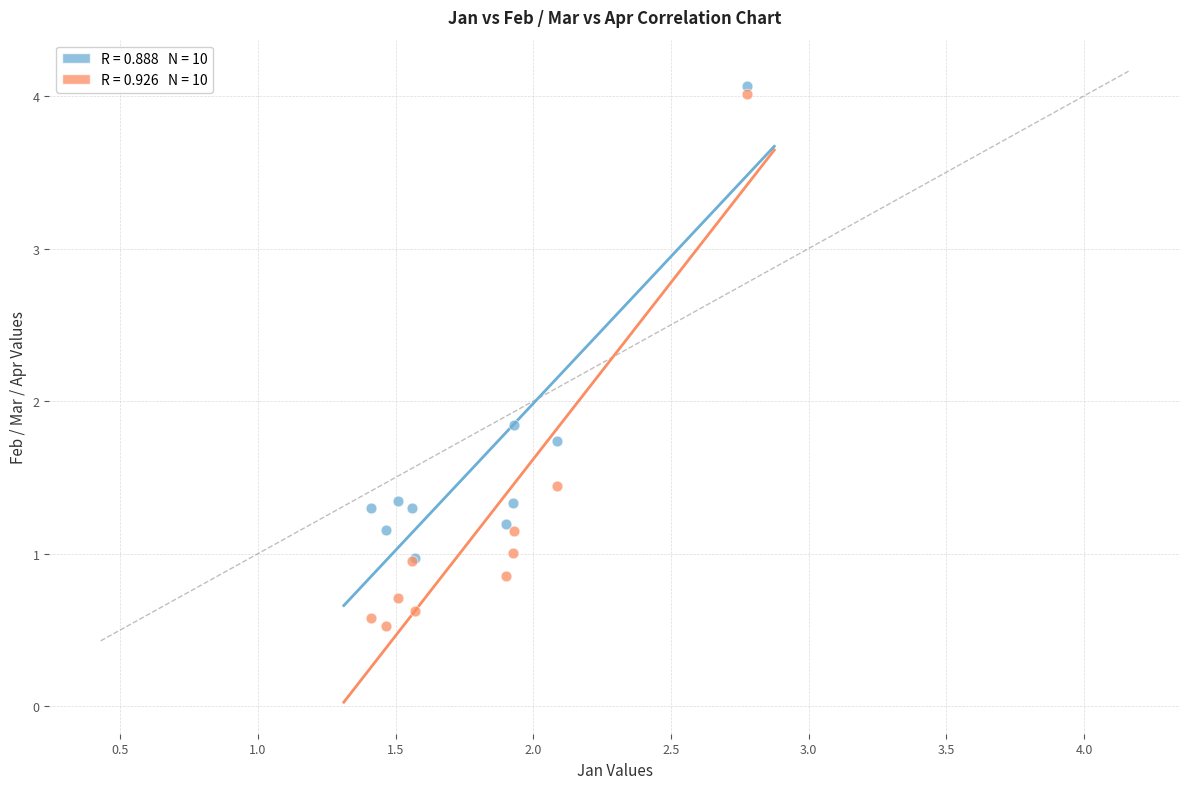

Across all series, what Y value is closest to 2?

1.8